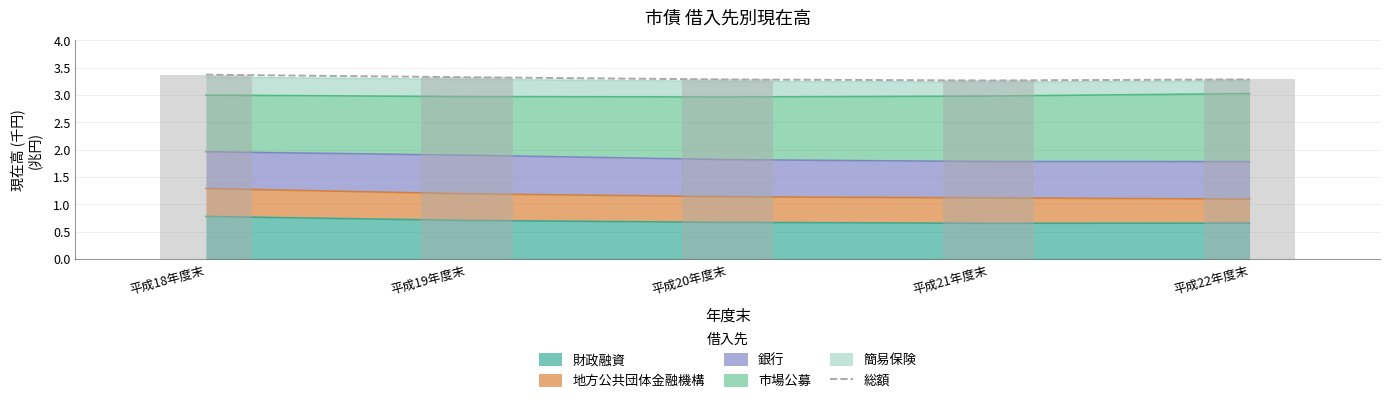

What is the value of the 4th bar from the left?

3.3